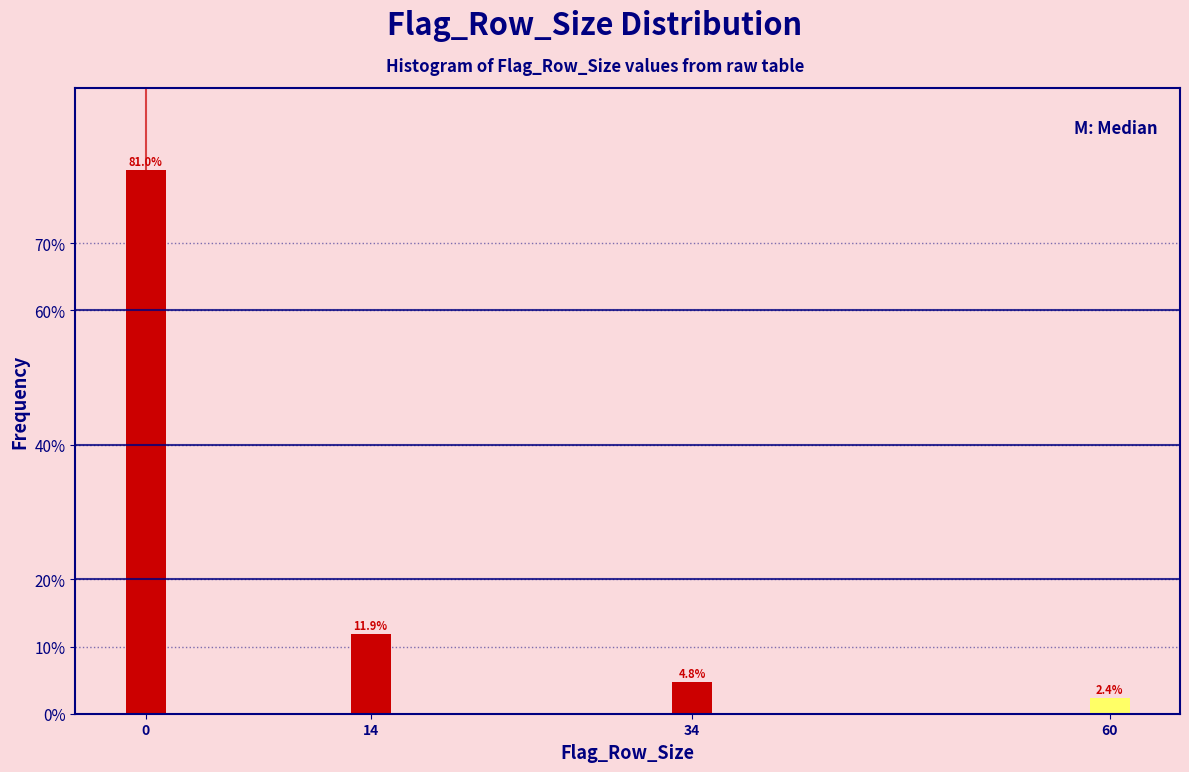

Are the bars horizontal?

No